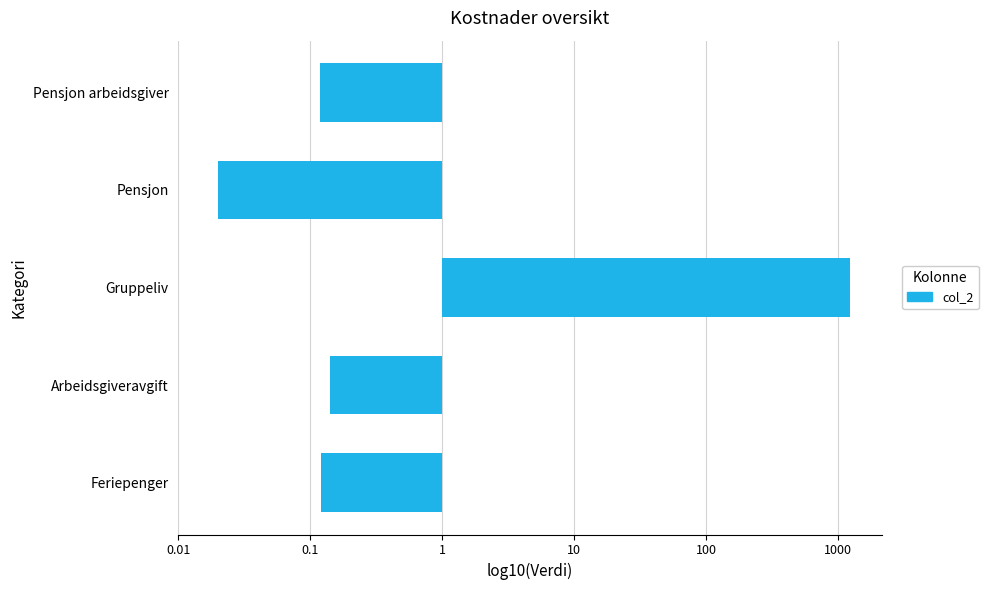

Does the chart contain stacked bars?

No